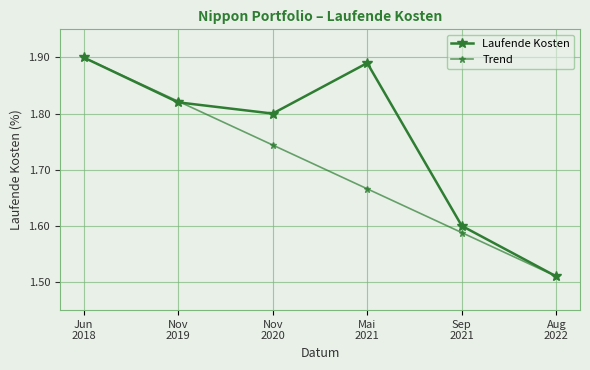

Count the number of categories in the chart.

6